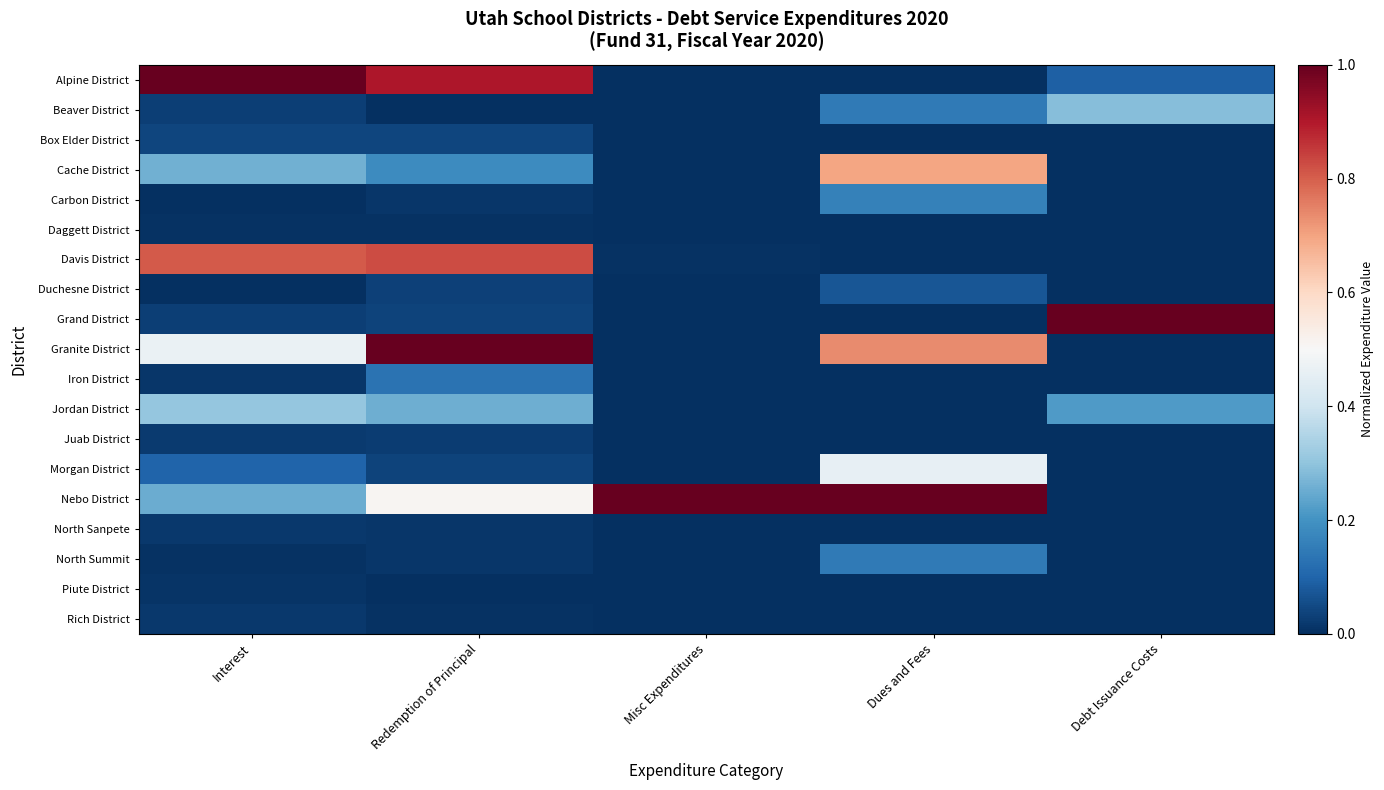

Reading left to right, extract all data points from this chart.

Alpine District: Interest=1.0	Redemption of Principal=0.9	Misc Expenditures=0.0	Dues and Fees=0.0	Debt Issuance Costs=0.1
Beaver District: Interest=0.0	Redemption of Principal=0.0	Misc Expenditures=0.0	Dues and Fees=0.1	Debt Issuance Costs=0.3
Box Elder District: Interest=0.0	Redemption of Principal=0.0	Misc Expenditures=0.0	Dues and Fees=0.0	Debt Issuance Costs=0.0
Cache District: Interest=0.3	Redemption of Principal=0.2	Misc Expenditures=0.0	Dues and Fees=0.7	Debt Issuance Costs=0.0
Carbon District: Interest=0.0	Redemption of Principal=0.0	Misc Expenditures=0.0	Dues and Fees=0.2	Debt Issuance Costs=0.0
Daggett District: Interest=0.0	Redemption of Principal=0.0	Misc Expenditures=0.0	Dues and Fees=0.0	Debt Issuance Costs=0.0
Davis District: Interest=0.8	Redemption of Principal=0.8	Misc Expenditures=0.0	Dues and Fees=0.0	Debt Issuance Costs=0.0
Duchesne District: Interest=0.0	Redemption of Principal=0.0	Misc Expenditures=0.0	Dues and Fees=0.1	Debt Issuance Costs=0.0
Grand District: Interest=0.0	Redemption of Principal=0.0	Misc Expenditures=0.0	Dues and Fees=0.0	Debt Issuance Costs=1.0
Granite District: Interest=0.5	Redemption of Principal=1.0	Misc Expenditures=0.0	Dues and Fees=0.7	Debt Issuance Costs=0.0
Iron District: Interest=0.0	Redemption of Principal=0.1	Misc Expenditures=0.0	Dues and Fees=0.0	Debt Issuance Costs=0.0
Jordan District: Interest=0.3	Redemption of Principal=0.3	Misc Expenditures=0.0	Dues and Fees=0.0	Debt Issuance Costs=0.2
Juab District: Interest=0.0	Redemption of Principal=0.0	Misc Expenditures=0.0	Dues and Fees=0.0	Debt Issuance Costs=0.0
Morgan District: Interest=0.1	Redemption of Principal=0.0	Misc Expenditures=0.0	Dues and Fees=0.5	Debt Issuance Costs=0.0
Nebo District: Interest=0.3	Redemption of Principal=0.5	Misc Expenditures=1.0	Dues and Fees=1.0	Debt Issuance Costs=0.0
North Sanpete: Interest=0.0	Redemption of Principal=0.0	Misc Expenditures=0.0	Dues and Fees=0.0	Debt Issuance Costs=0.0
North Summit: Interest=0.0	Redemption of Principal=0.0	Misc Expenditures=0.0	Dues and Fees=0.1	Debt Issuance Costs=0.0
Piute District: Interest=0.0	Redemption of Principal=0.0	Misc Expenditures=0.0	Dues and Fees=0.0	Debt Issuance Costs=0.0
Rich District: Interest=0.0	Redemption of Principal=0.0	Misc Expenditures=0.0	Dues and Fees=0.0	Debt Issuance Costs=0.0